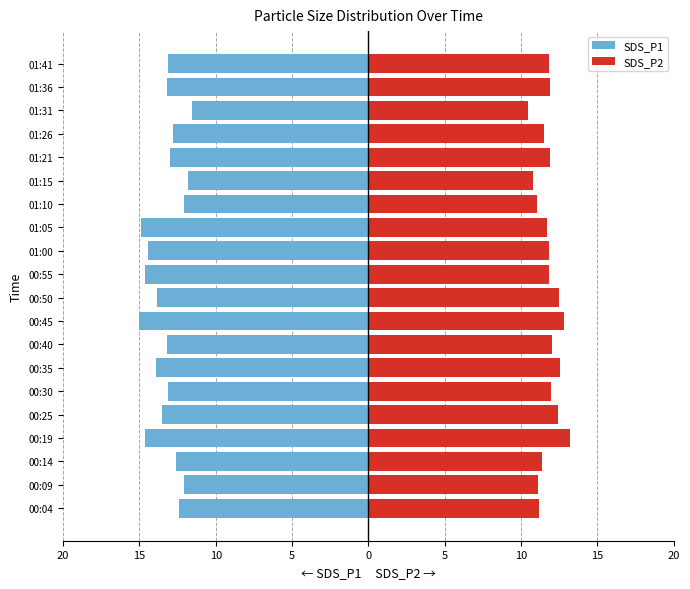

Is it true that SDS_P2 equals 14.8 at 00:04?

False